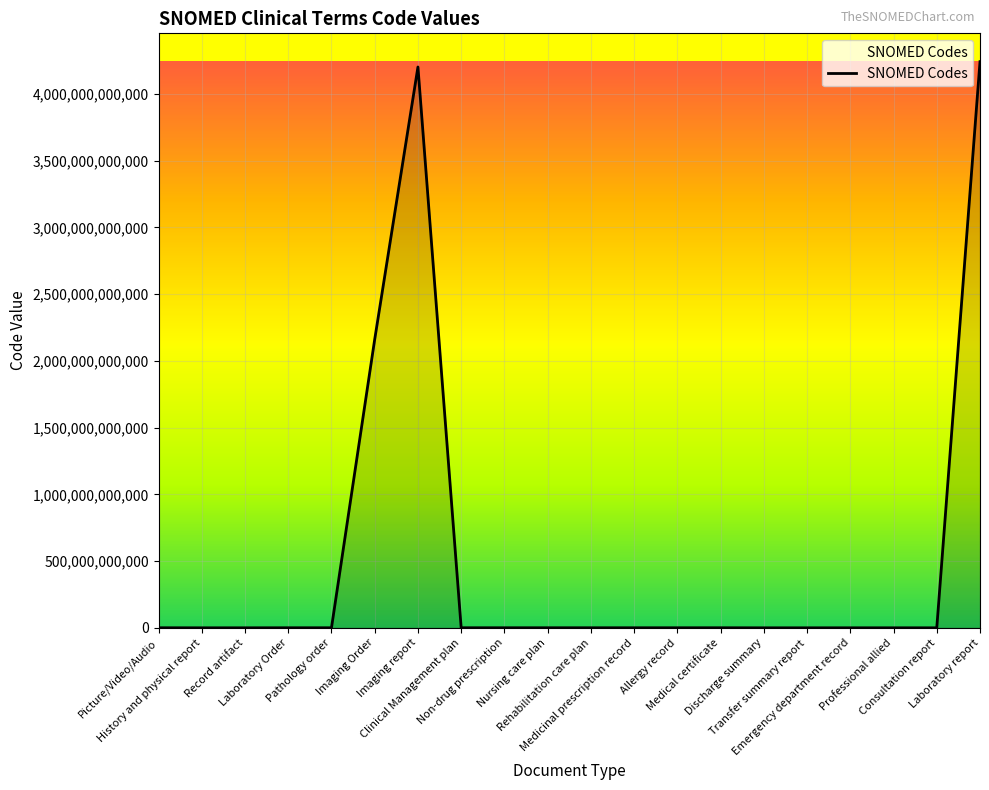

Where is the data nearest to the value 2120685854055?

Imaging Order